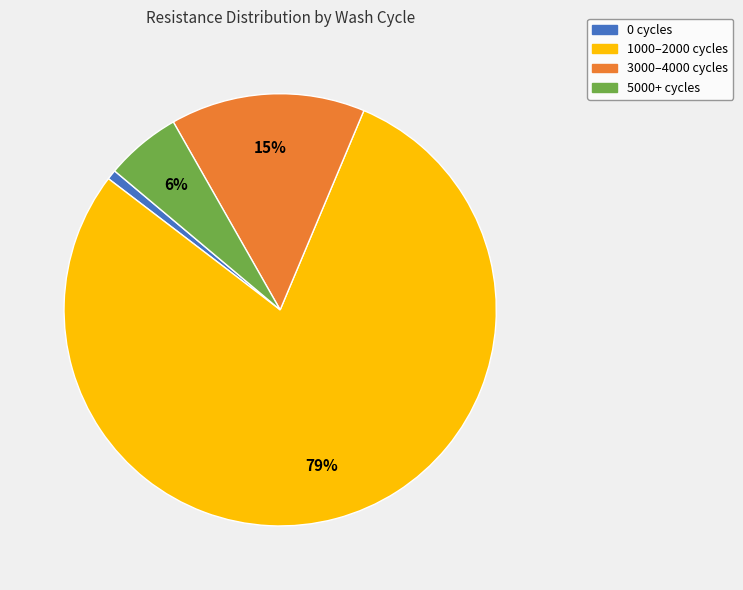

To the nearest percent, what is the average slice percentage?

25%